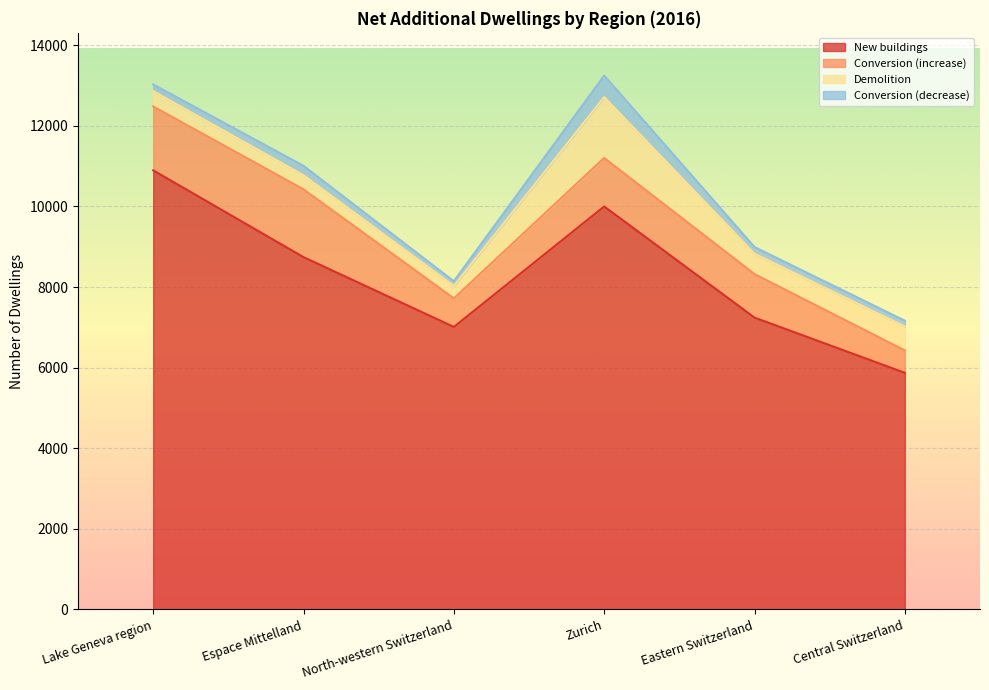

What is the difference between the maximum and minimum values in the New buildings series?

5023